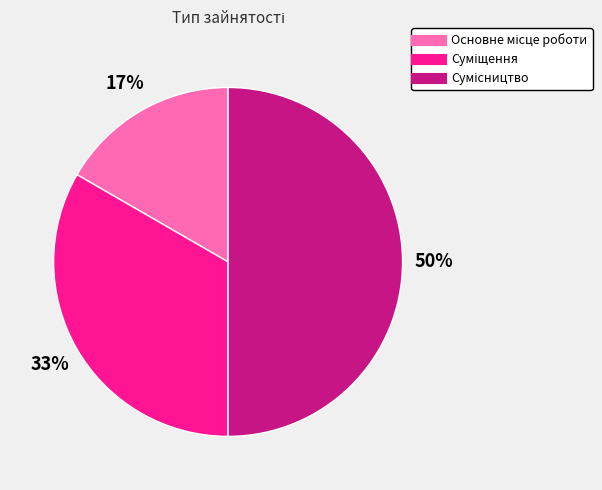

To the nearest percent, what is the average slice percentage?

33%